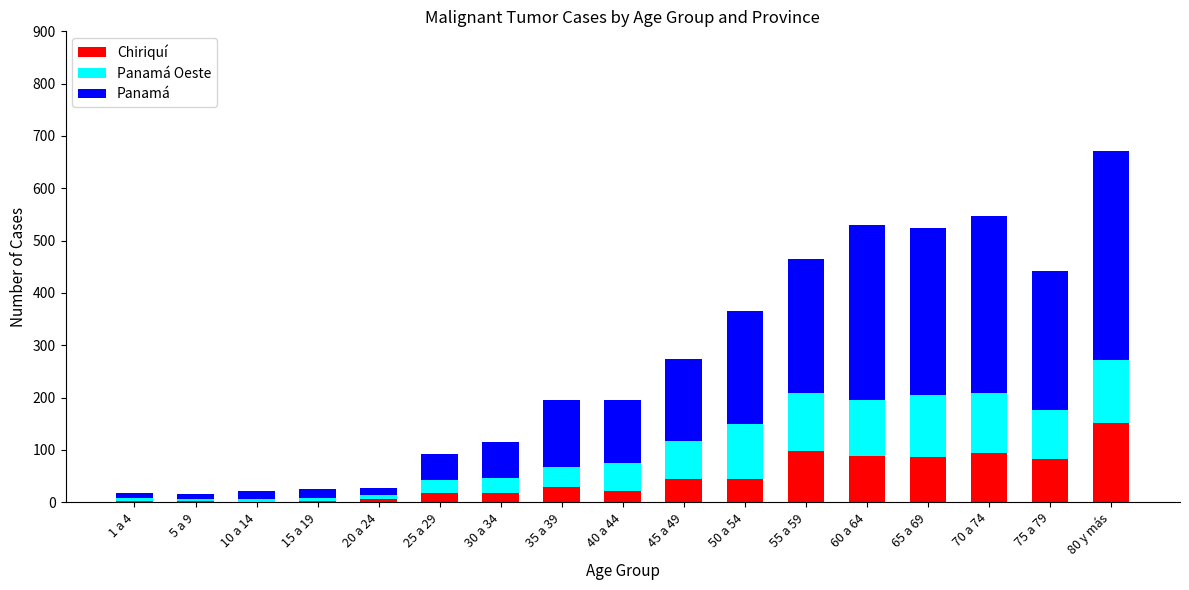

Does the chart contain stacked bars?

Yes